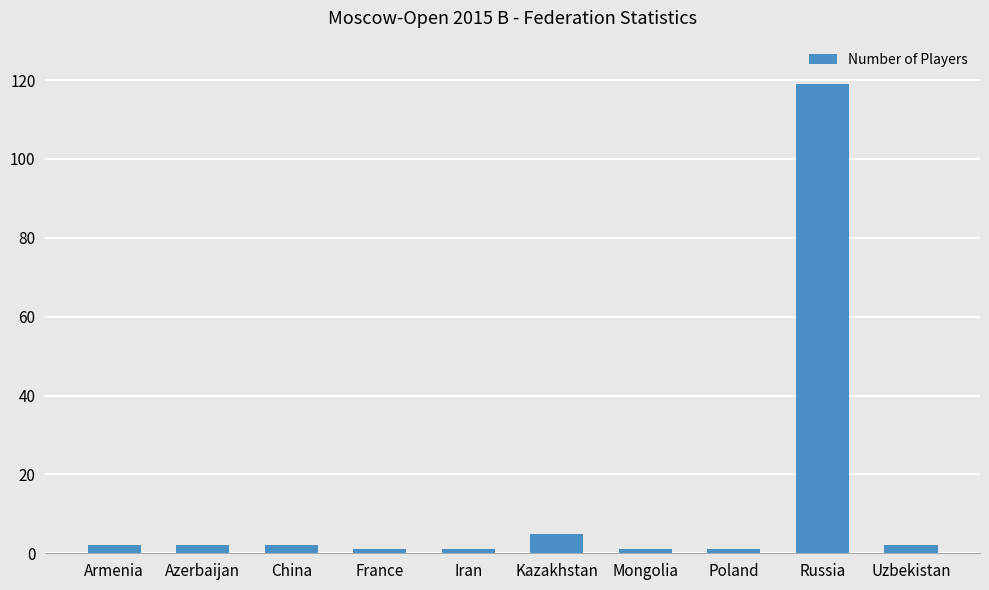

Reading left to right, list all the values displayed in this chart.

Armenia=2	Azerbaijan=2	China=2	France=1	Iran=1	Kazakhstan=5	Mongolia=1	Poland=1	Russia=119	Uzbekistan=2